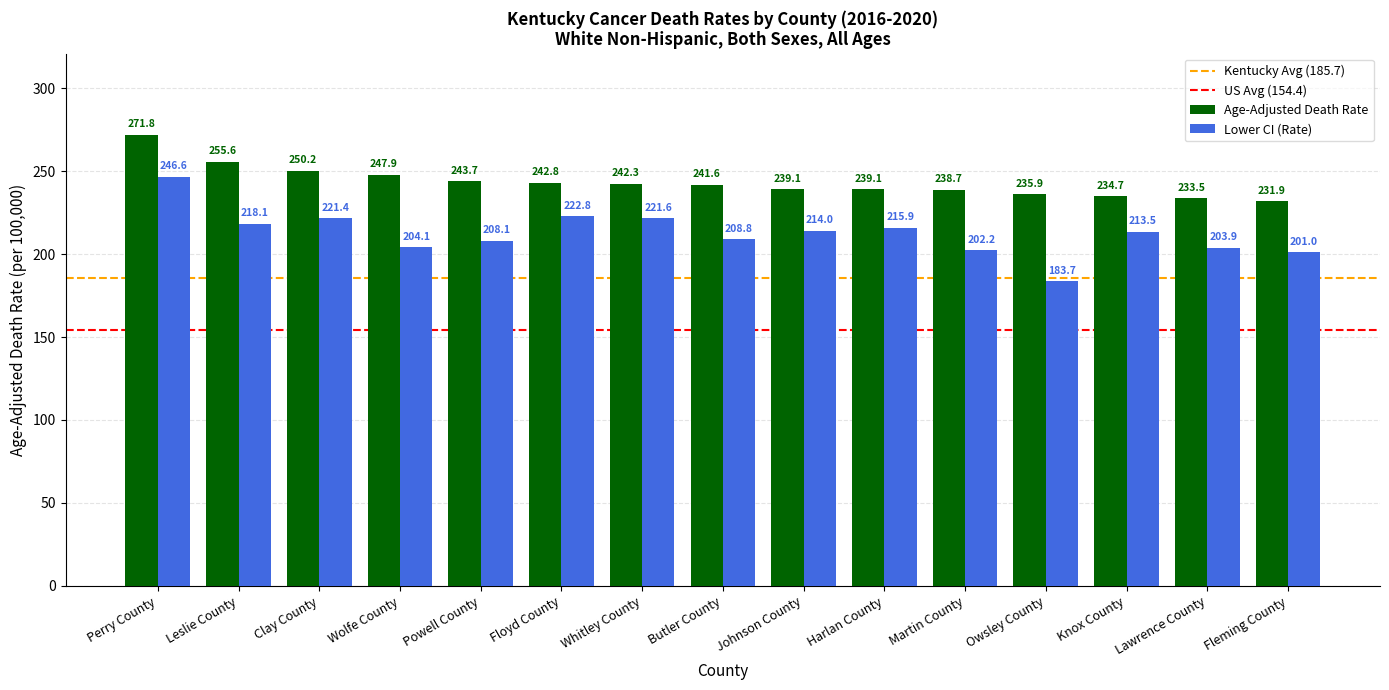

How many data points in Lower CI (Rate) are above 213?

8